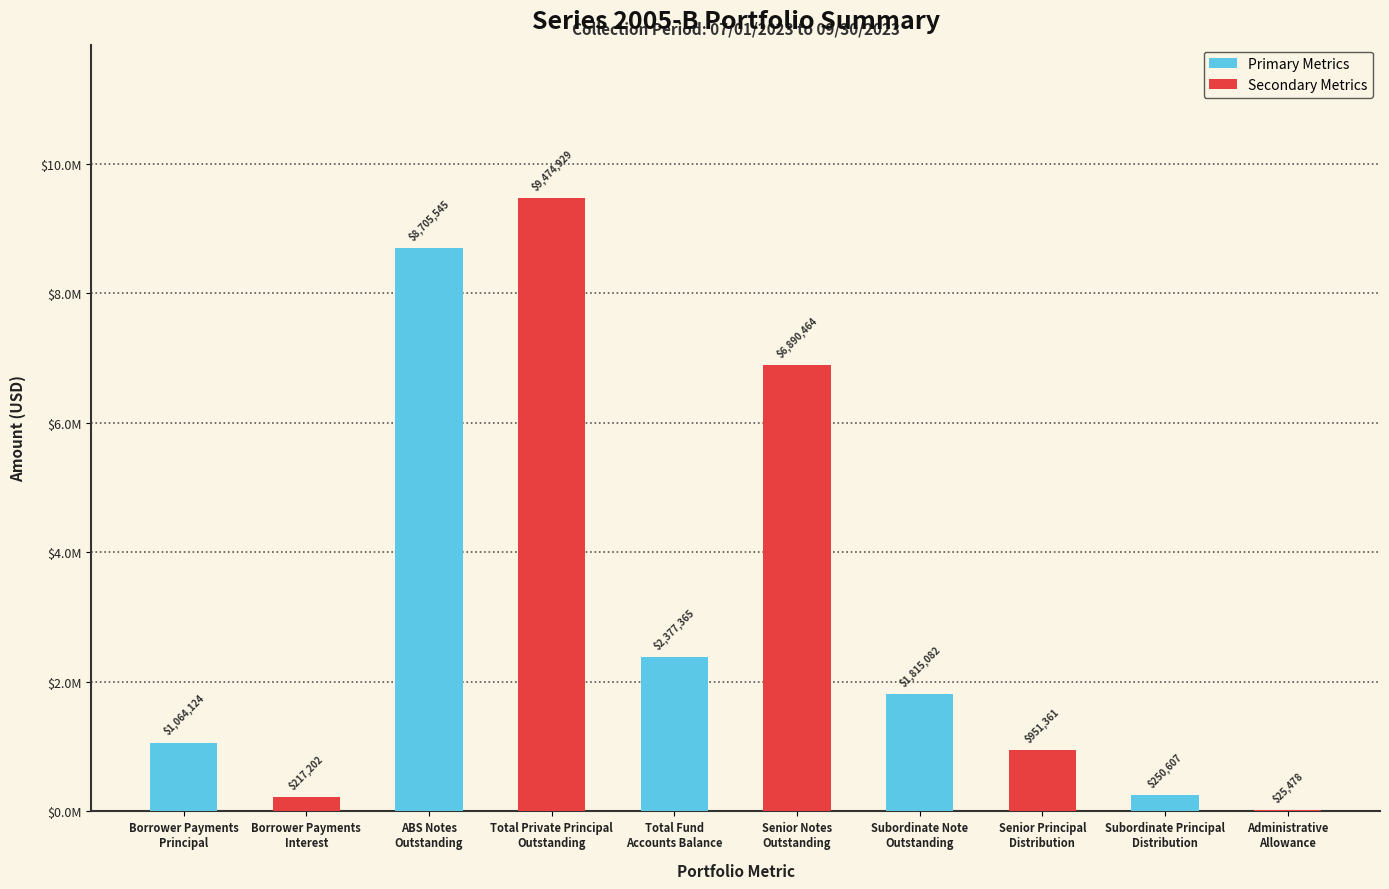

Reading left to right, transcribe all the data shown in this chart.

1064124.0	217201.5	8705545.3	9474929.4	2377364.7	6890463.7	1815081.7	951360.9	250606.9	25478.0